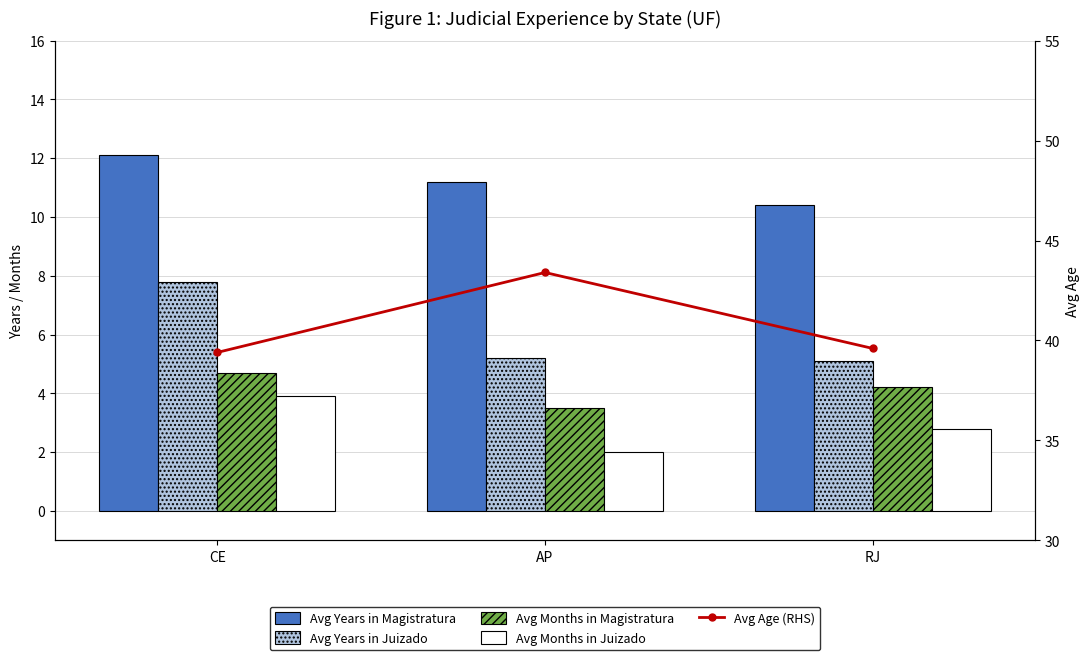

Reading left to right, list all the values displayed in this chart.

Avg Years in Magistratura: 12.1	11.2	10.4
Avg Years in Juizado: 7.8	5.2	5.1
Avg Months in Magistratura: 4.7	3.5	4.2
Avg Months in Juizado: 3.9	2.0	2.8
Avg Age (RHS): 39.4	43.4	39.6